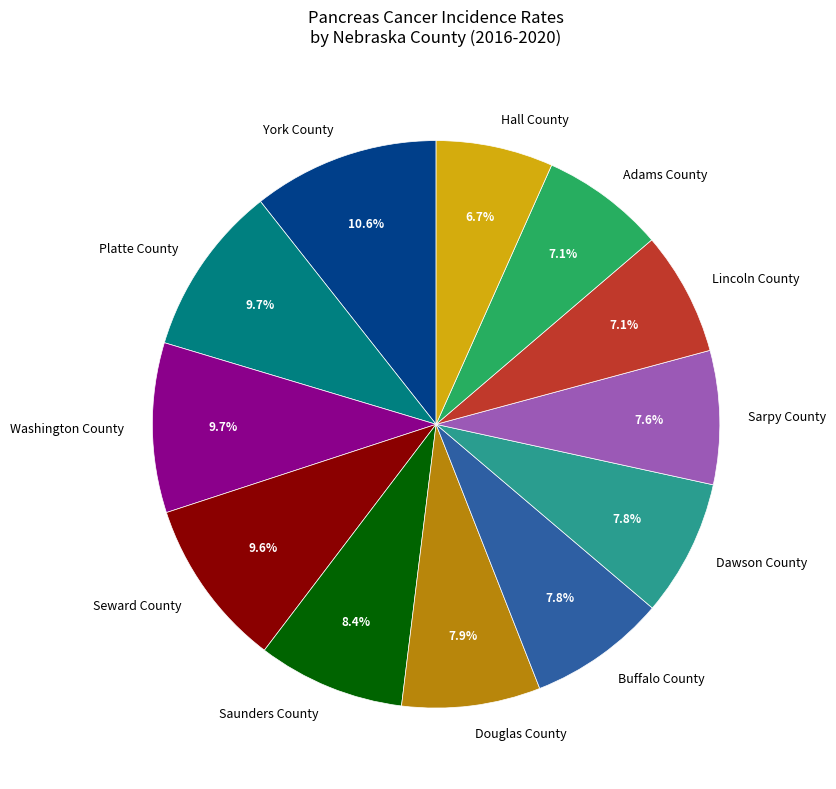

What is the ratio of the value at Washington County to the value at Buffalo County?

1.2